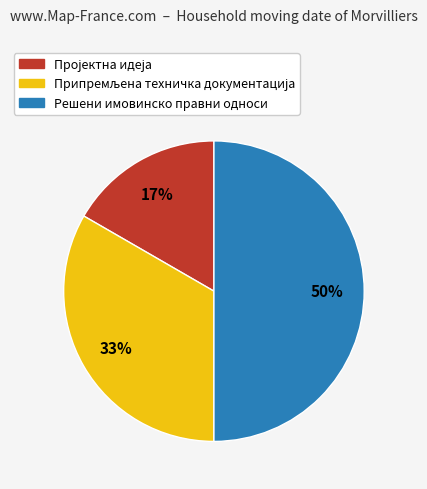

Which category has the biggest portion of the pie?

Решени имовинско правни односи